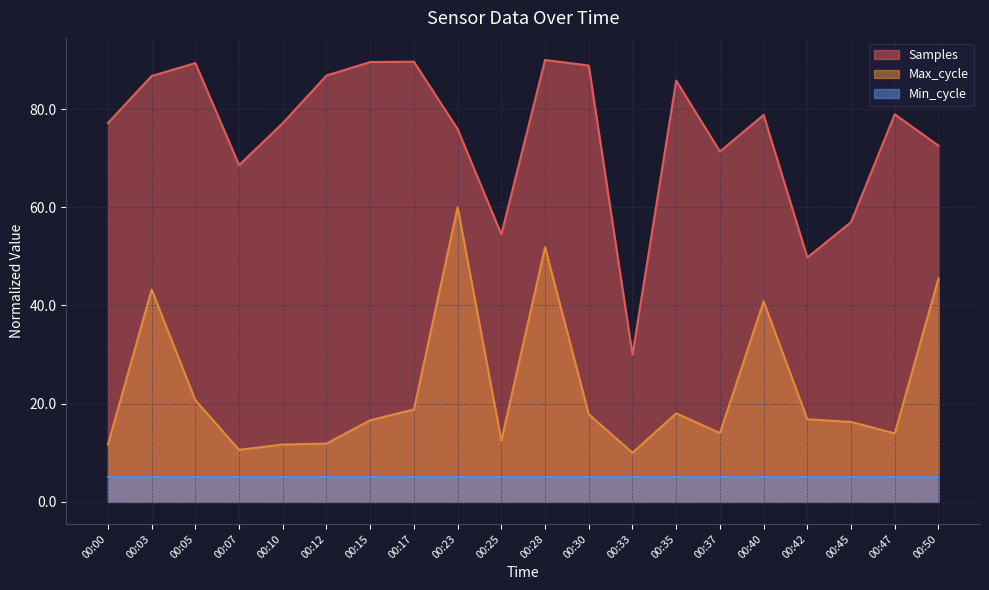

What is the difference between the second highest and minimum values in the Max_cycle series?

41.8